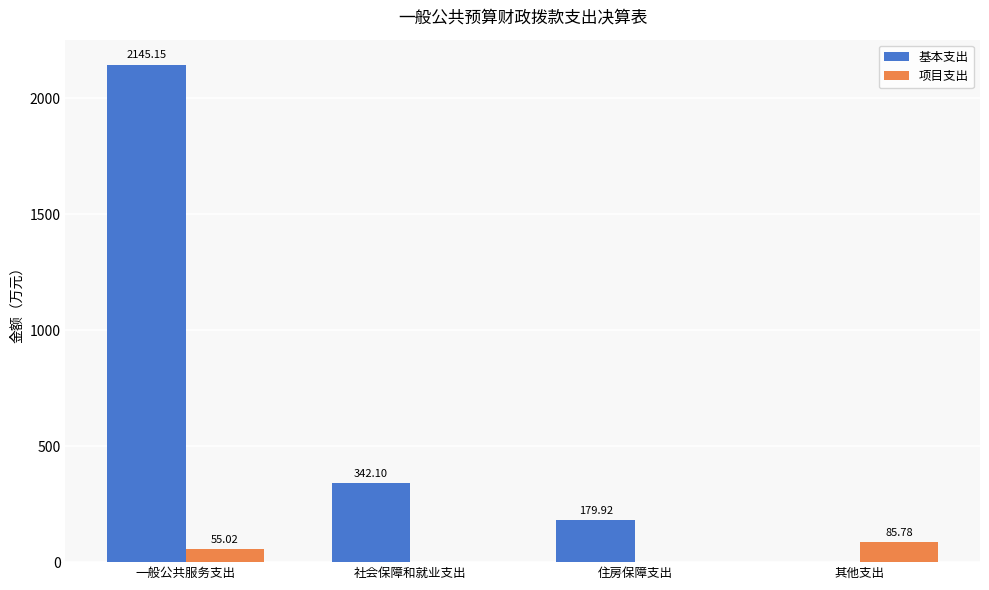

Which series changed the most between 一般公共服务支出 and 住房保障支出?

基本支出